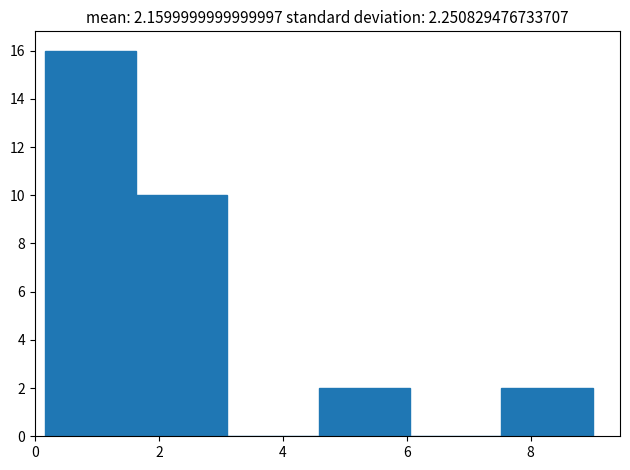

Reading left to right, list every bar in this chart as the range it spans on the x-axis followed by its height. Neither the bar edges nor the heights are printed on the chart, so give them approximately, as read against the axes.

0.2 to 1.6: 16
1.6 to 3.2: 10
3.2 to 4.6: 0
4.6 to 6.0: 2
6.0 to 7.6: 0
7.6 to 9.0: 2